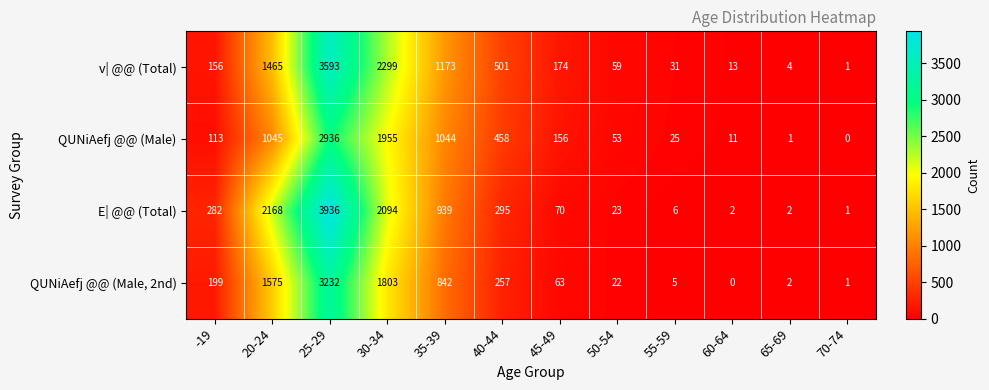

What is the difference between the highest and lowest values at 45-49?

111